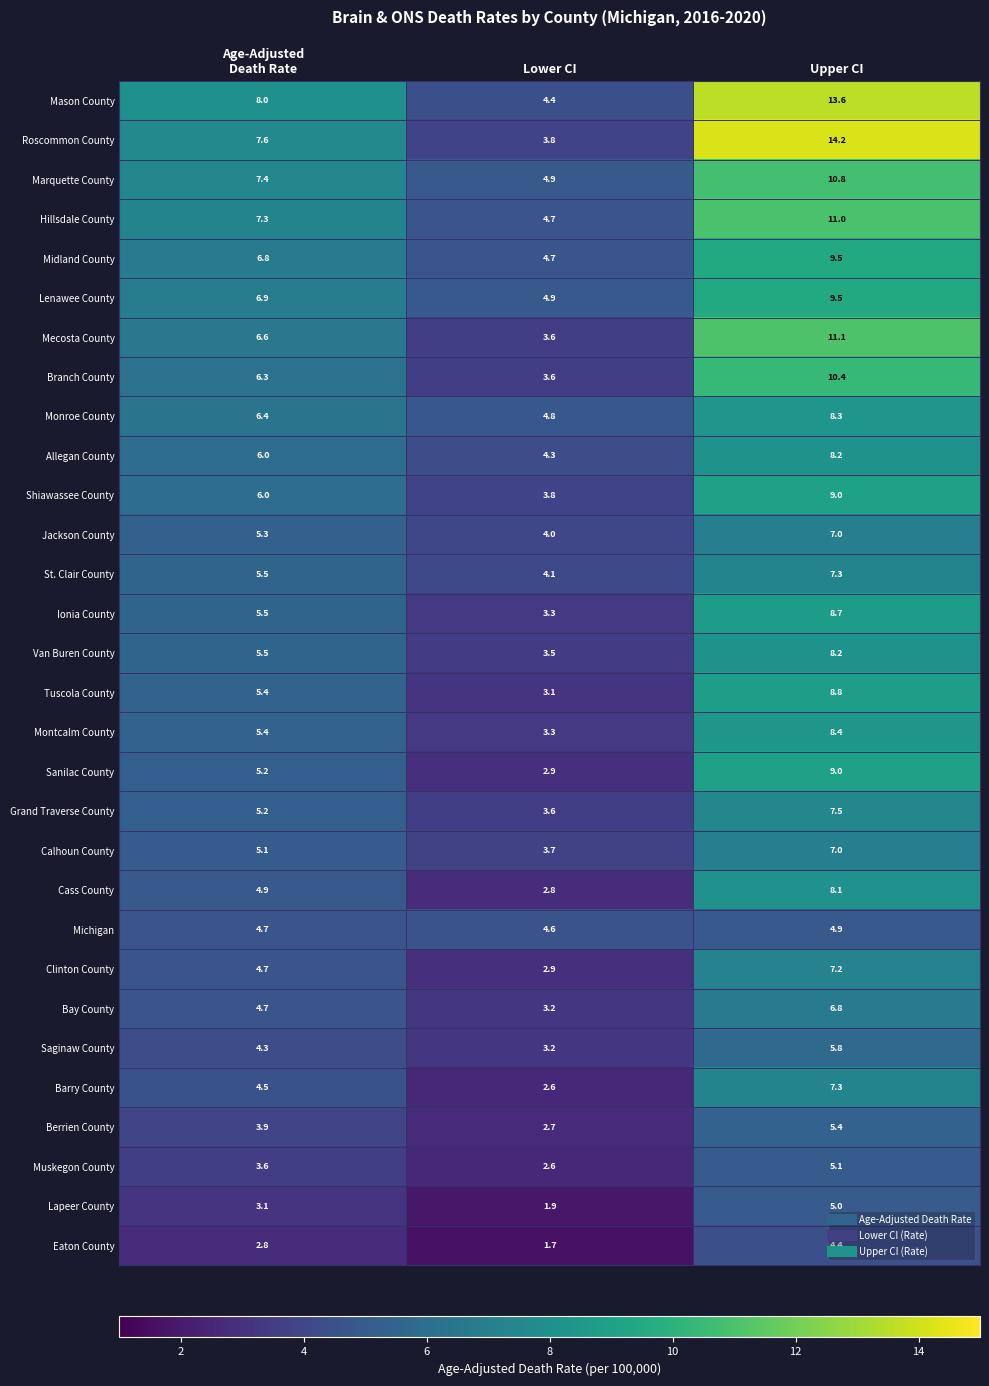

What is the sum of all Barry County values?

14.4